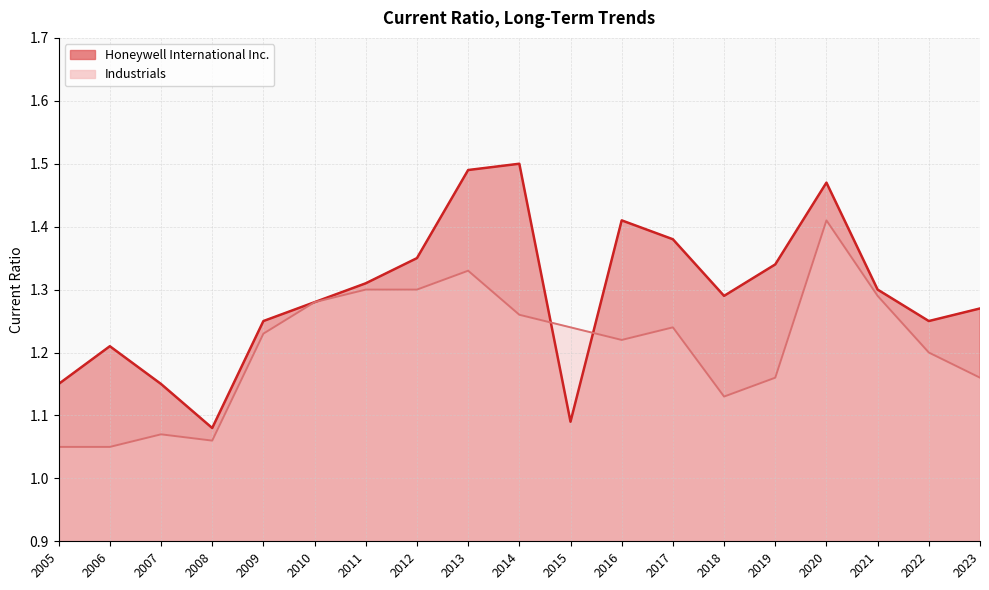

The Honeywell International Inc. series shows 1.4 at 2016. True or false?

True